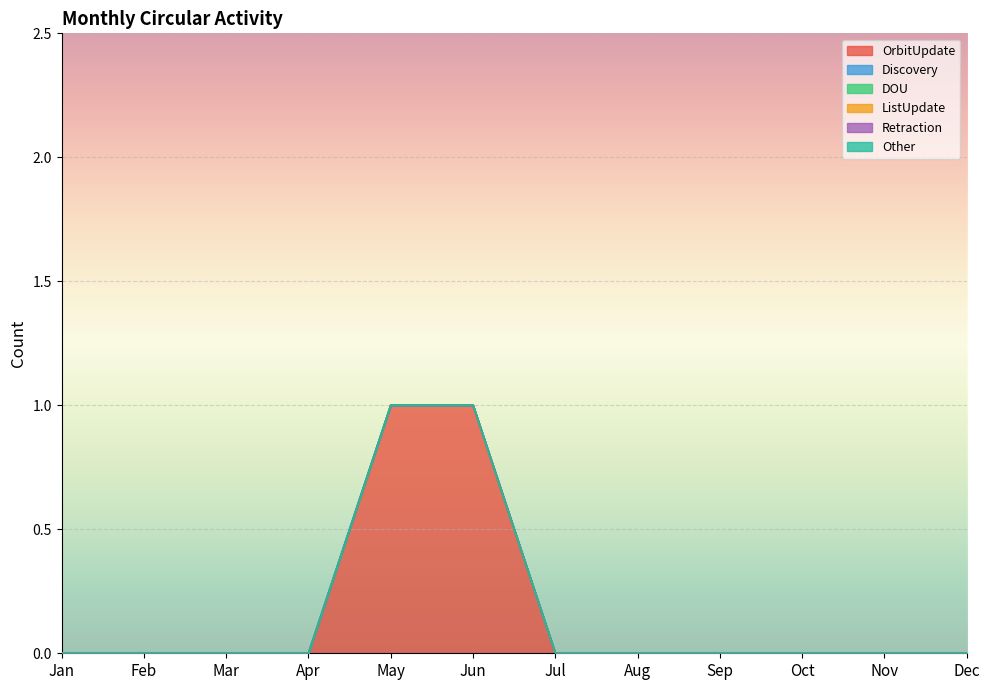

Reading right to left, transcribe all the data shown in this chart.

OrbitUpdate: 0	0	0	0	0	0	1	1	0	0	0	0
Discovery: 0	0	0	0	0	0	0	0	0	0	0	0
DOU: 0	0	0	0	0	0	0	0	0	0	0	0
ListUpdate: 0	0	0	0	0	0	0	0	0	0	0	0
Retraction: 0	0	0	0	0	0	0	0	0	0	0	0
Other: 0	0	0	0	0	0	0	0	0	0	0	0